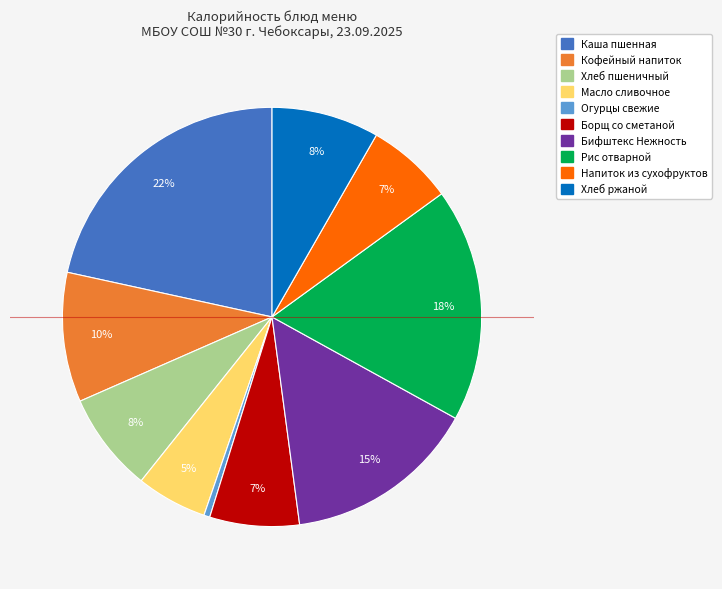

What percentage is the Борщ со сметаной slice, to the nearest percent?

7%